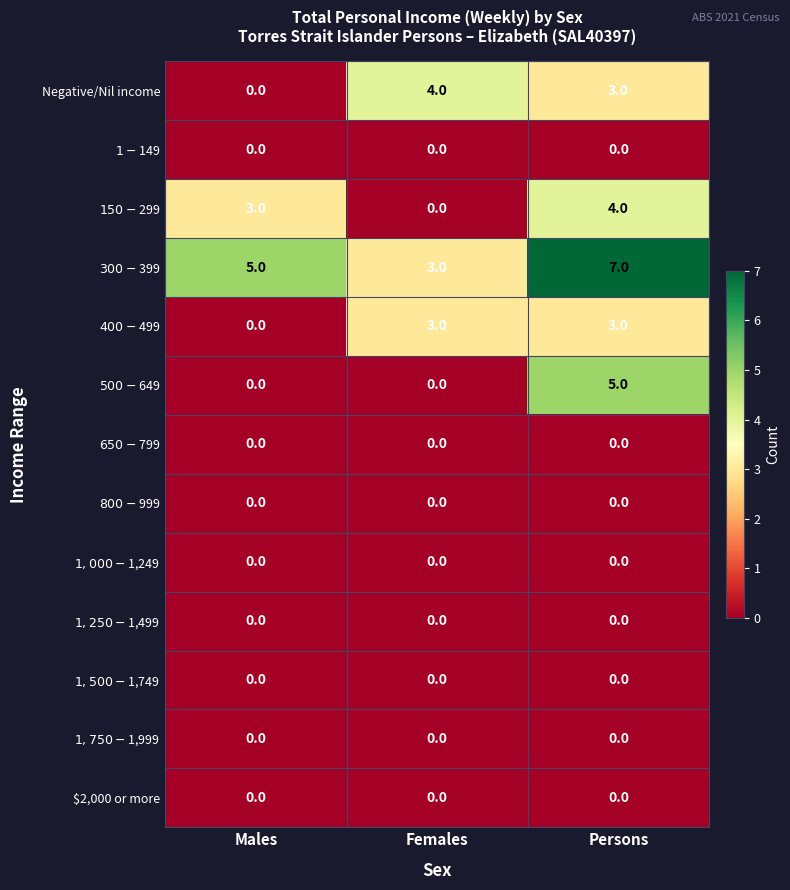

What is the difference between the highest and lowest values at Persons?

7